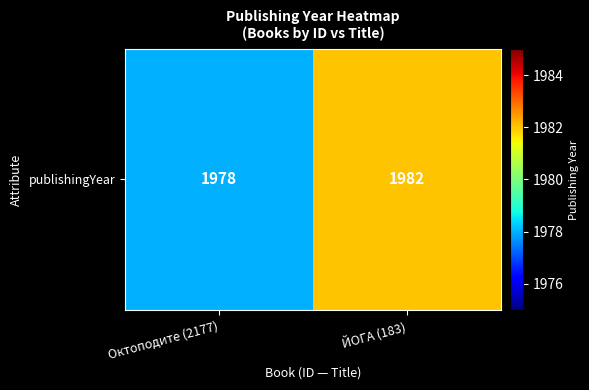

What is the difference between the maximum and minimum values?

4